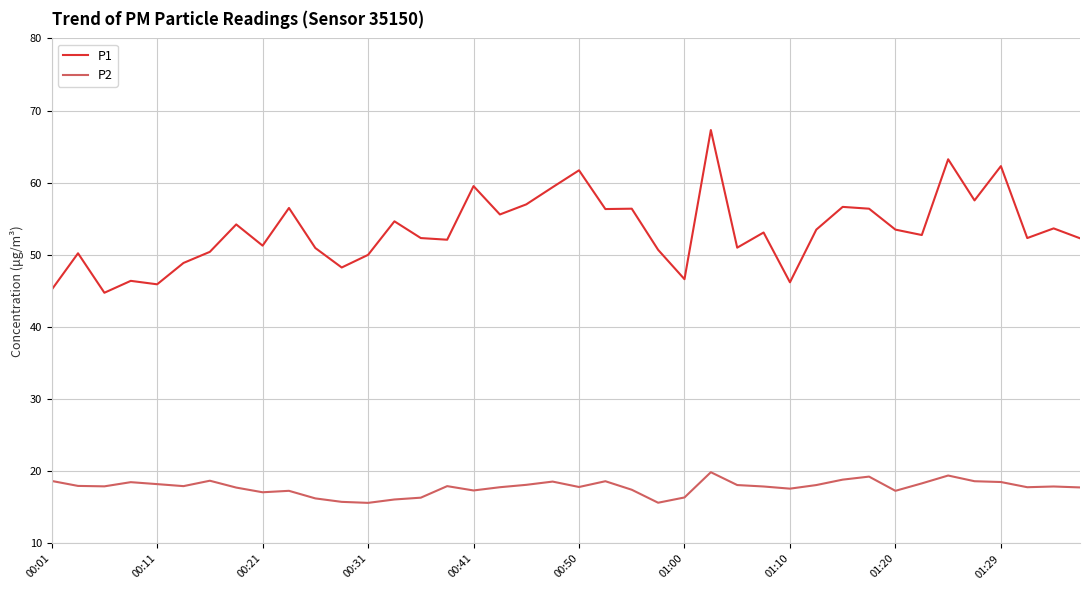

Does the chart have visible grid lines?

Yes